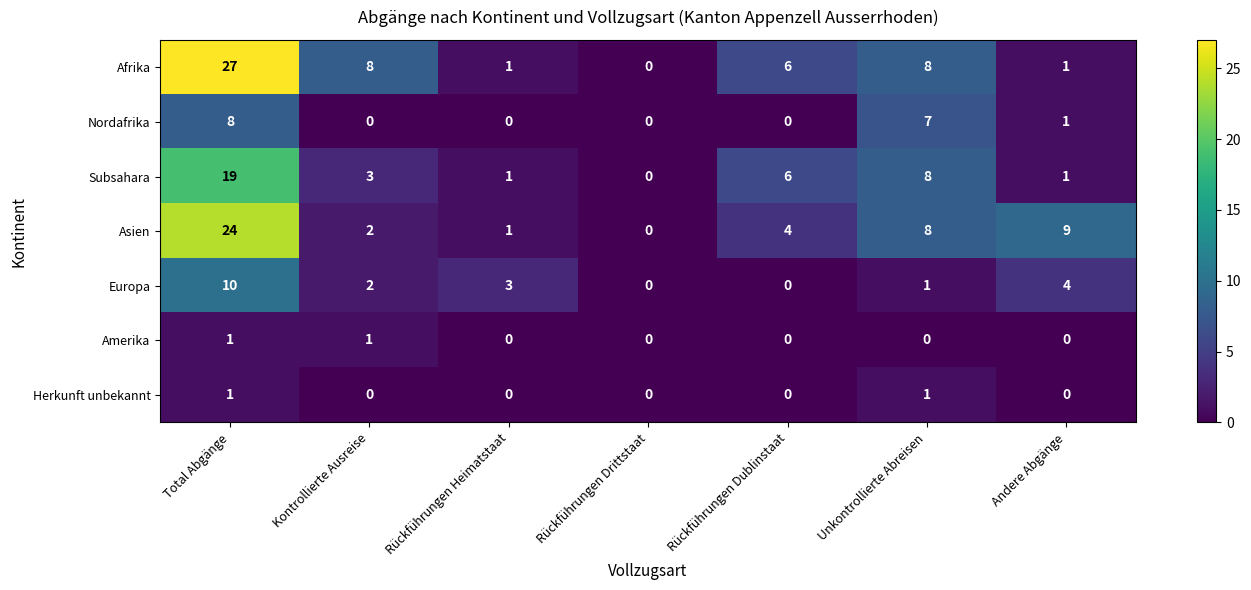

Which series has the largest total across all categories?

Afrika